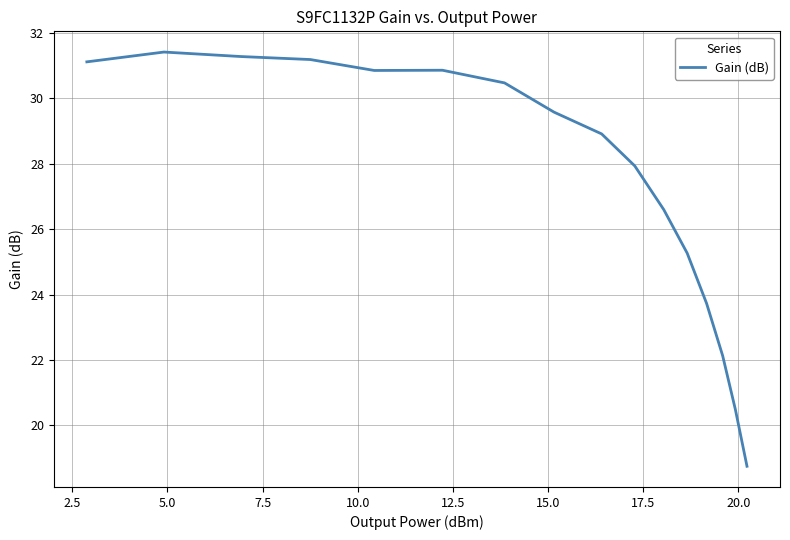

What is the difference between the maximum and minimum values?

12.7